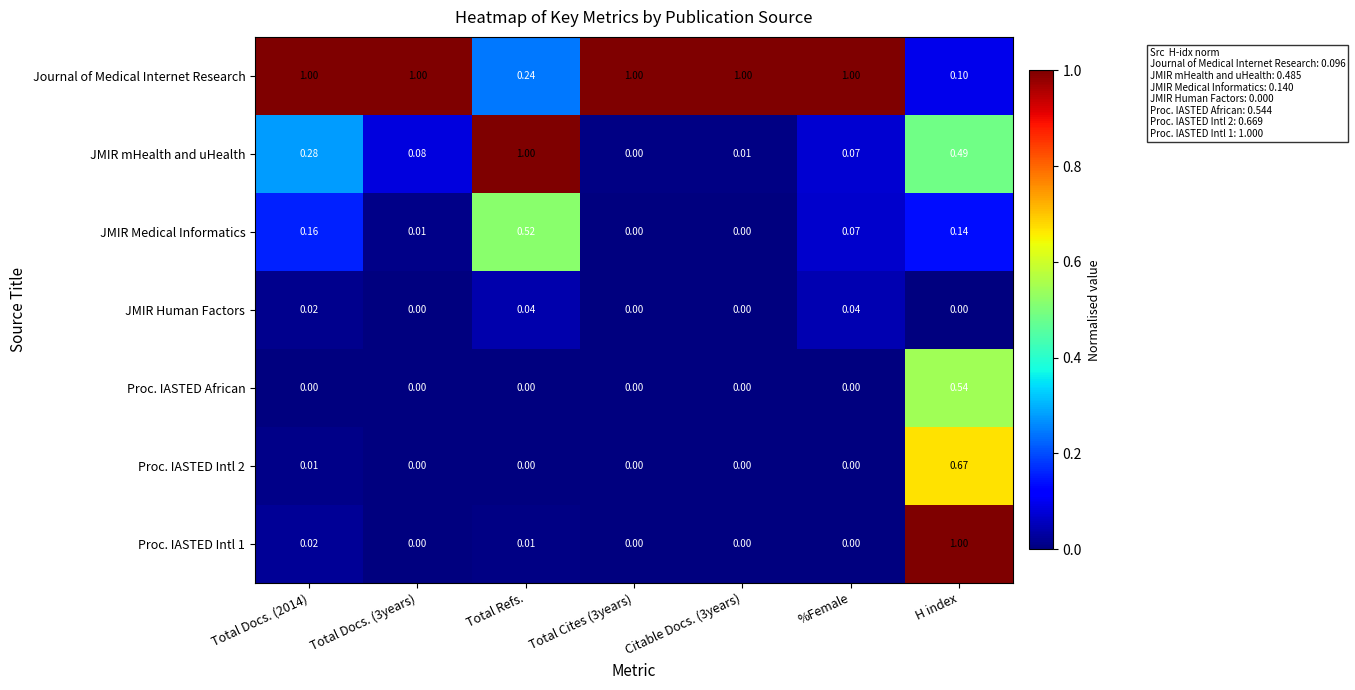

Which series has the largest total across all categories?

Journal of Medical Internet Research